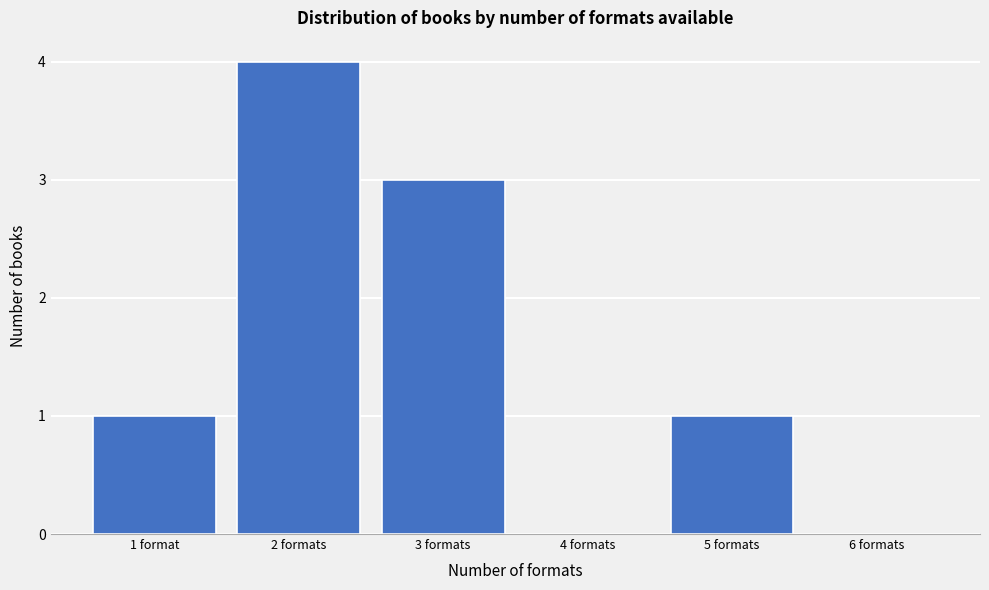

Reading left to right, extract all data points from this chart.

1 format=1	2 formats=4	3 formats=3	4 formats=0	5 formats=1	6 formats=0